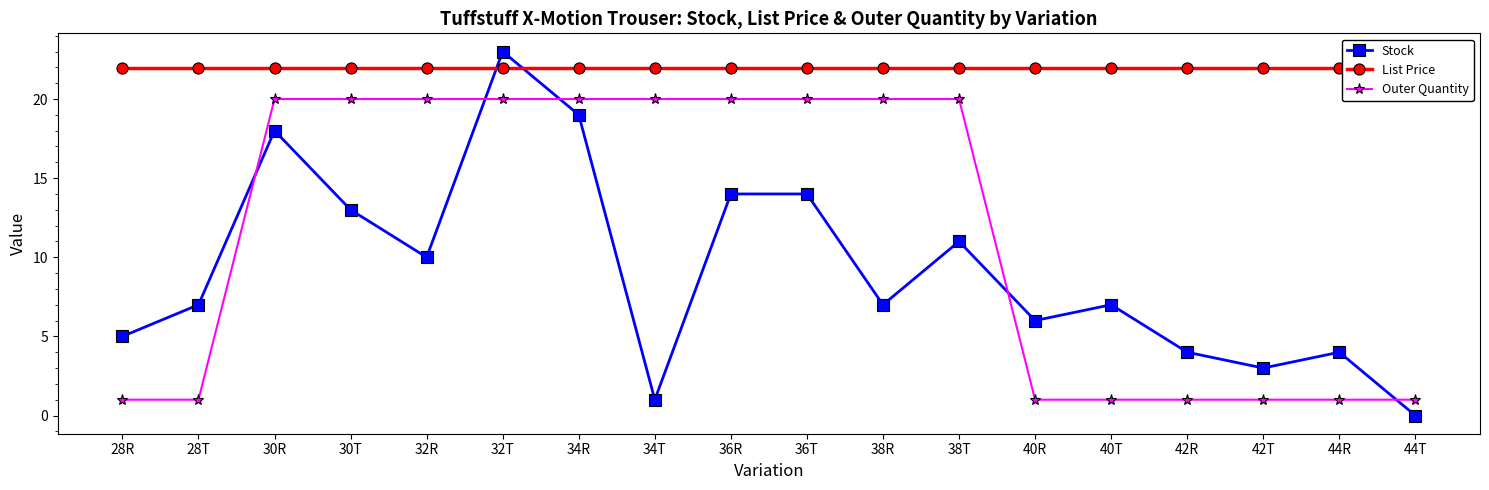

Does the chart display data point markers on the line(s)?

Yes